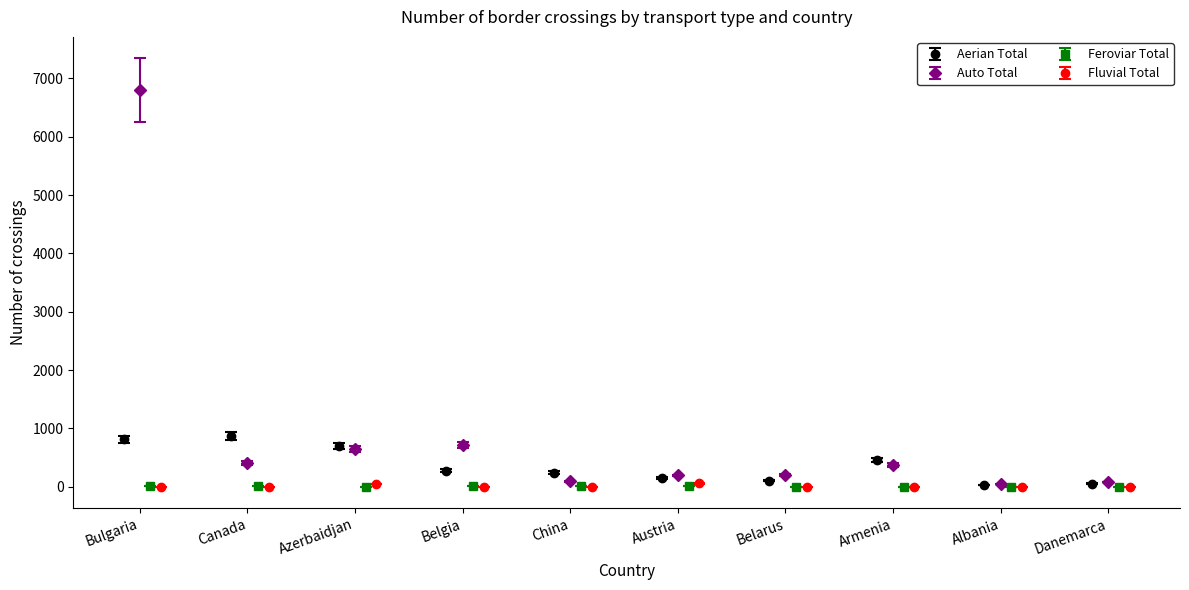

What is the label of the 7th bar from the left?

Belarus